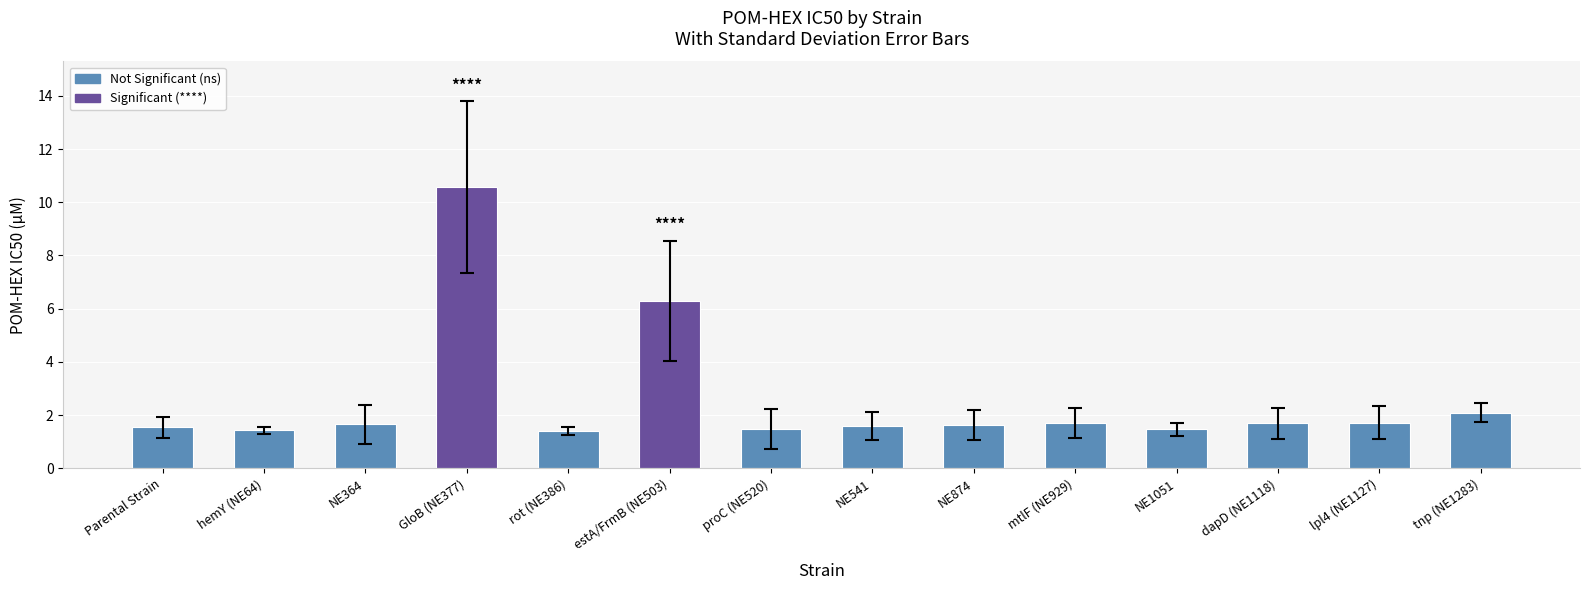

True or false: the data shows 8.4 at estA/FrmB (NE503).

False